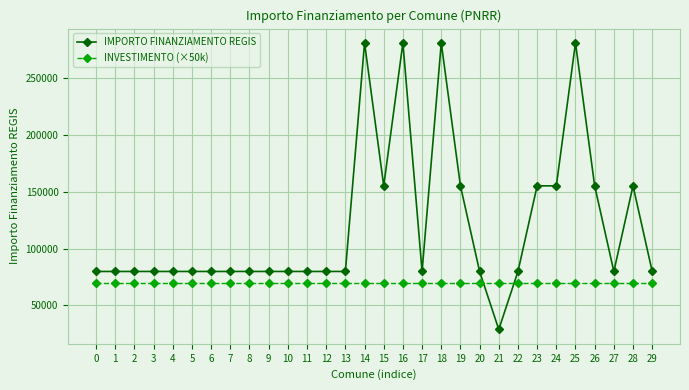

Read the IMPORTO FINANZIAMENTO REGIS value at 14.

280932